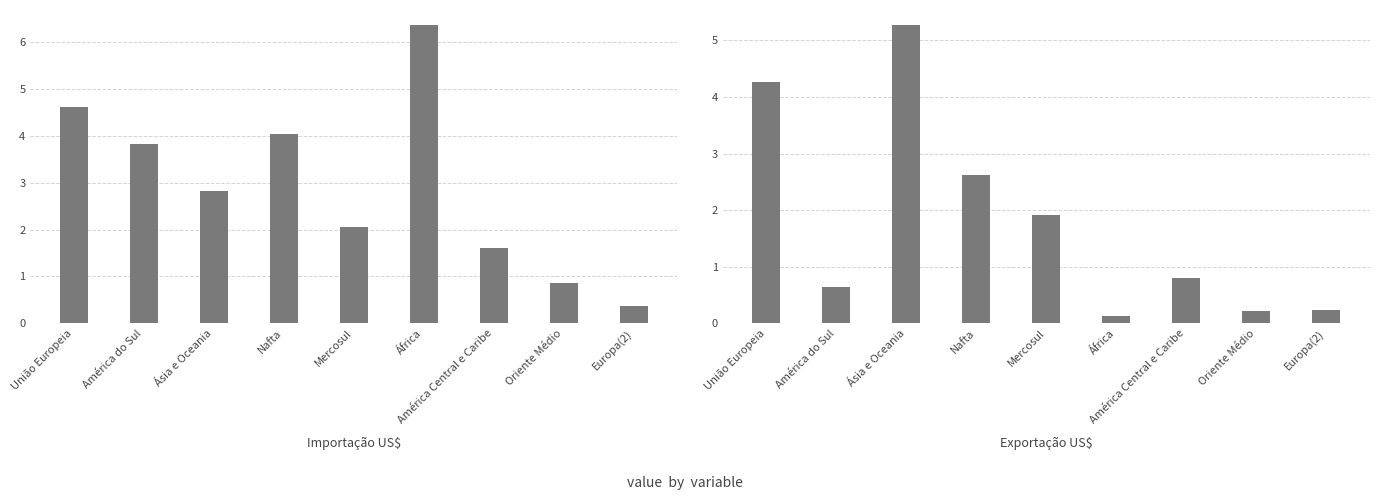

What is the spread (max minus min) of values at Nafta?

1.4